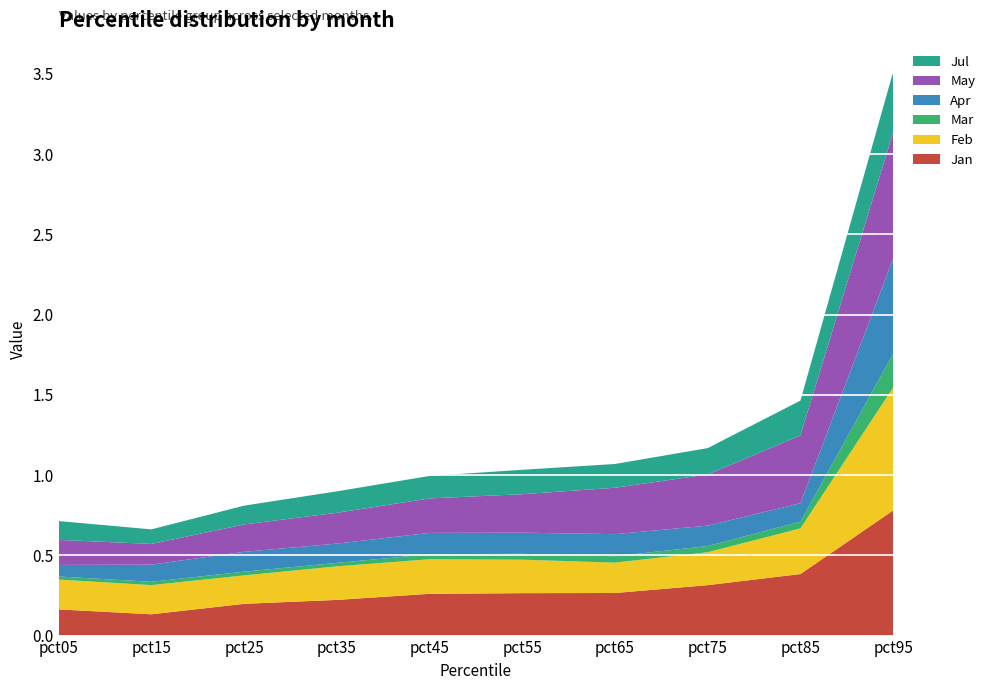

Reading left to right, extract all data points from this chart.

Jan: 0.2	0.1	0.2	0.2	0.3	0.3	0.3	0.3	0.4	0.8
Feb: 0.2	0.2	0.2	0.2	0.2	0.2	0.2	0.2	0.3	0.8
Mar: 0.0	0.0	0.0	0.0	0.0	0.0	0.0	0.0	0.0	0.2
Apr: 0.1	0.1	0.1	0.1	0.1	0.1	0.1	0.1	0.1	0.6
May: 0.2	0.1	0.2	0.2	0.2	0.2	0.3	0.3	0.4	0.8
Jul: 0.1	0.1	0.1	0.1	0.1	0.2	0.1	0.2	0.2	0.4